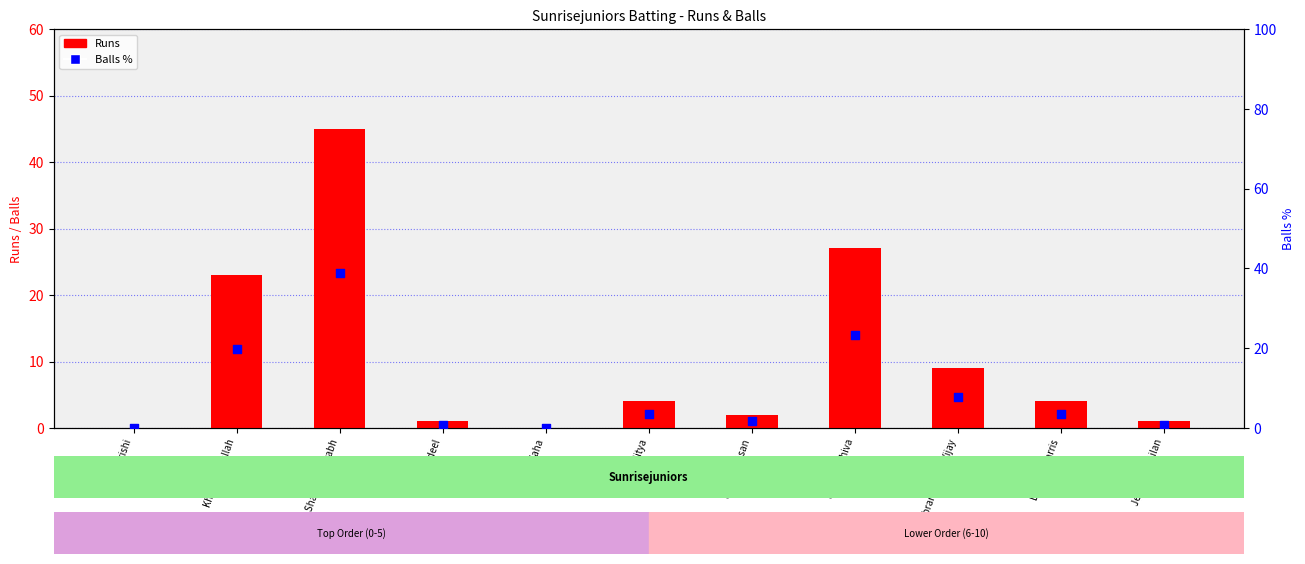

Is the value of Runs at Modi Hrishi greater than the value of Balls % at Subramanyam Vijay?

No